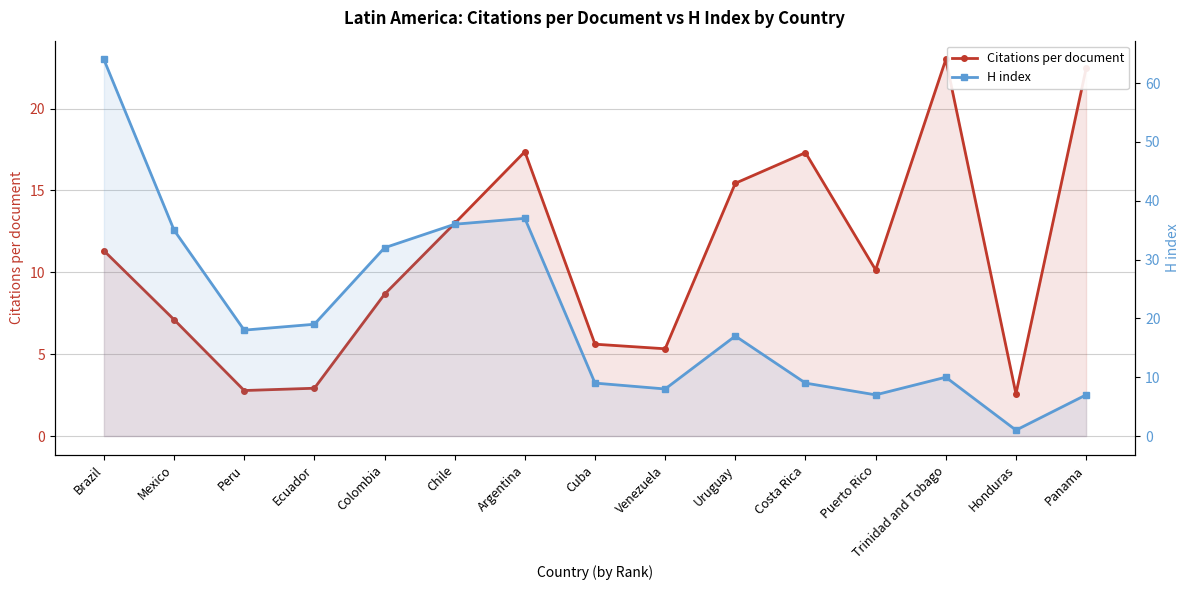

What is the difference between the second highest and minimum values in the H index series?

36.0